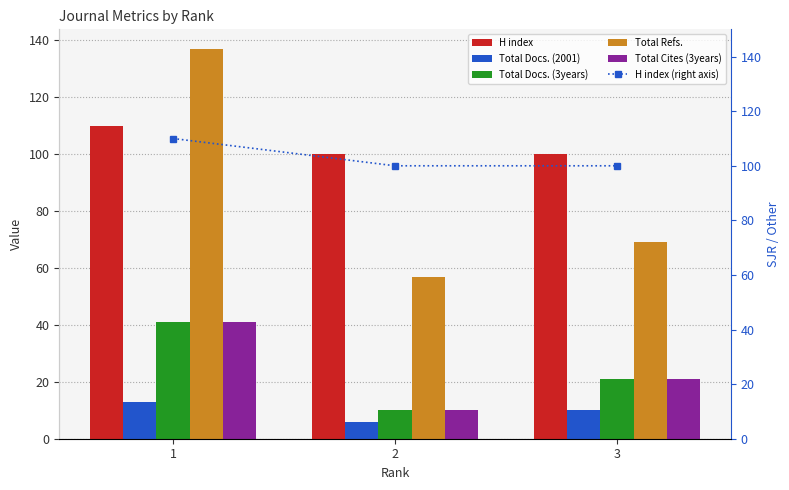

How many data points in Total Docs. (3years) are above 21?

1